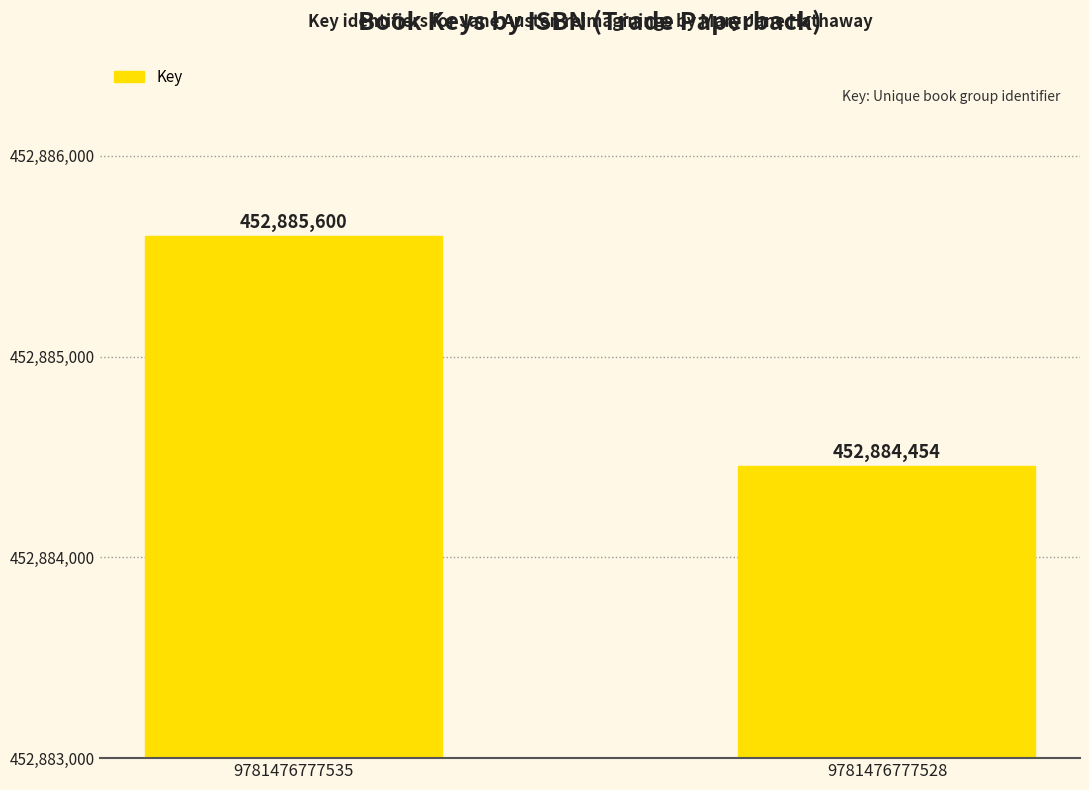

Reading right to left, list all the values displayed in this chart.

9781476777528=452884454	9781476777535=452885600